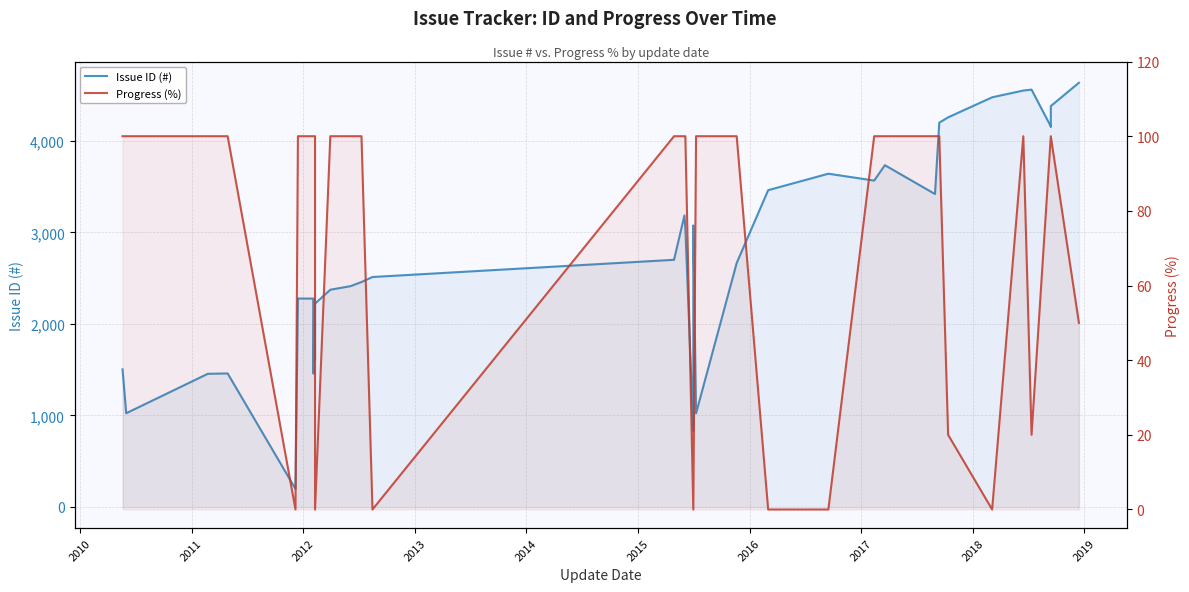

True or false: Progress (%) and Issue ID (#) intersect in this chart.

False